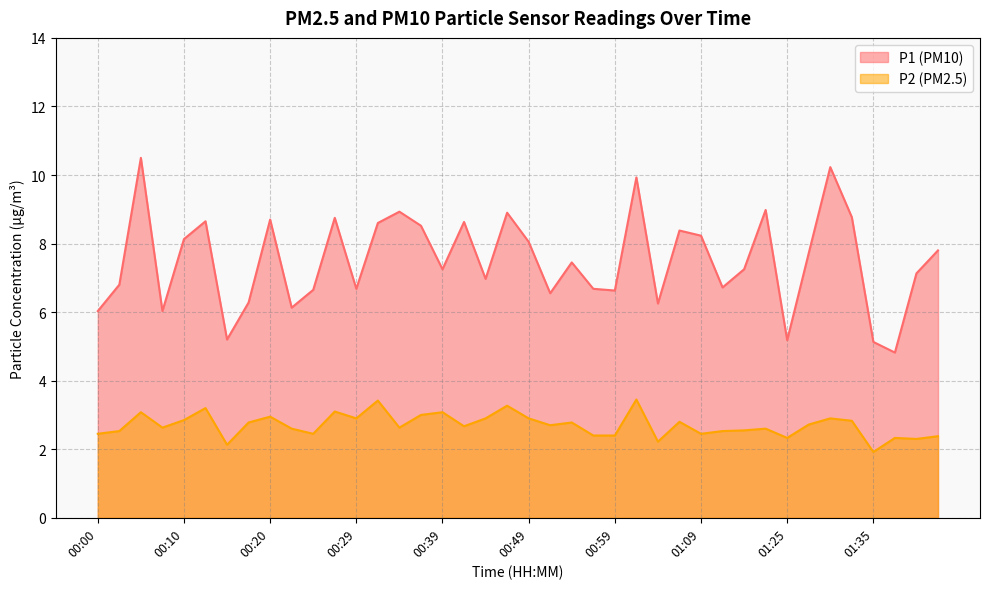

What is the value of the P2 point at the 24th from the left?

2.4